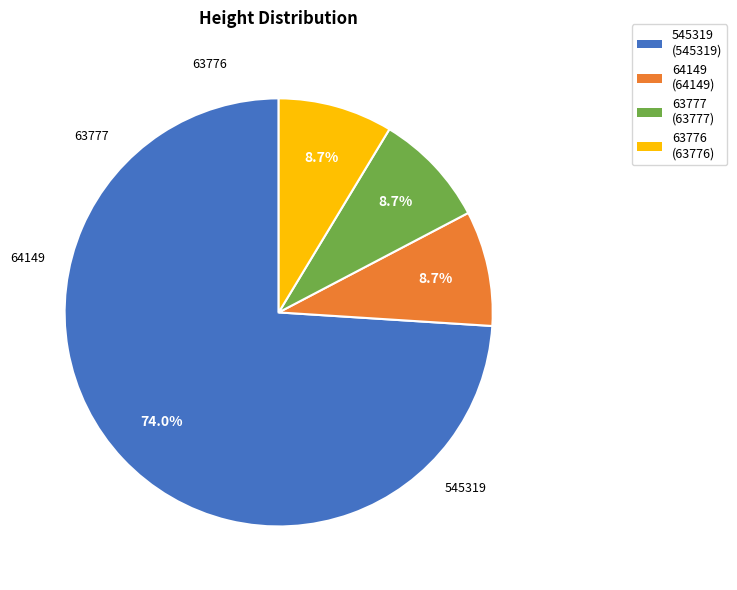

Is the sum of 545319 and 63777 greater than half?

Yes